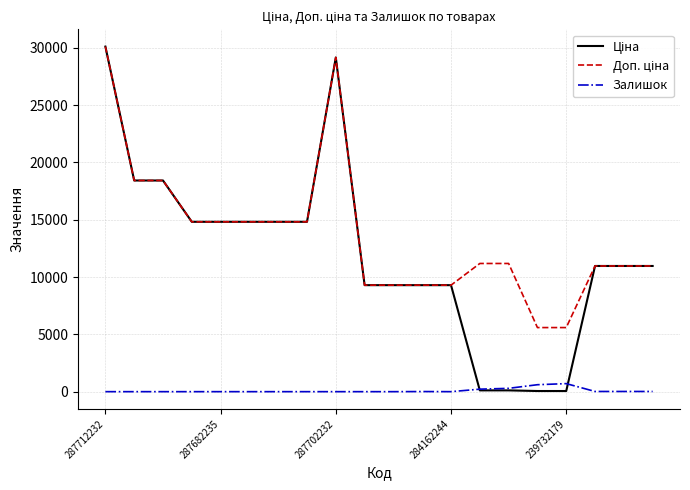

What is the average value of the Залишок series?

93.8